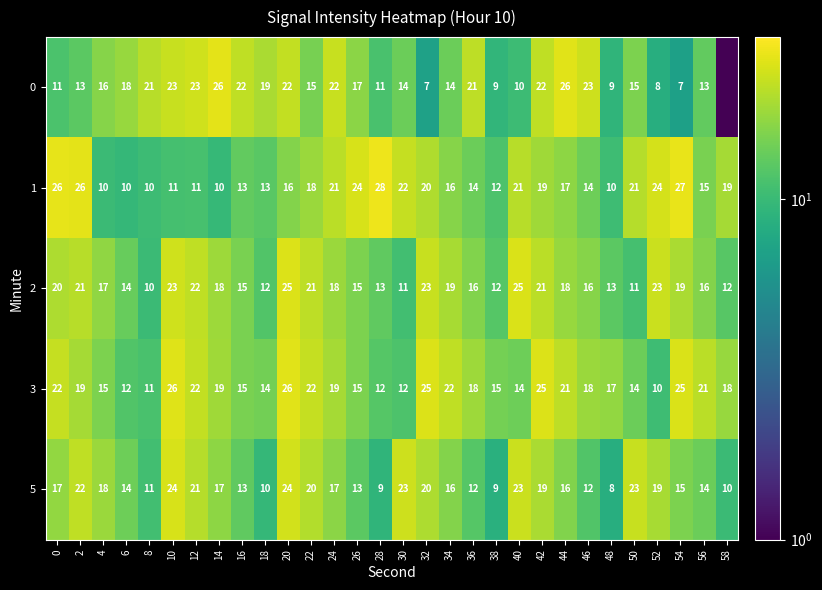

Is the value of 0 at 8 greater than the value of 3 at 34?

No